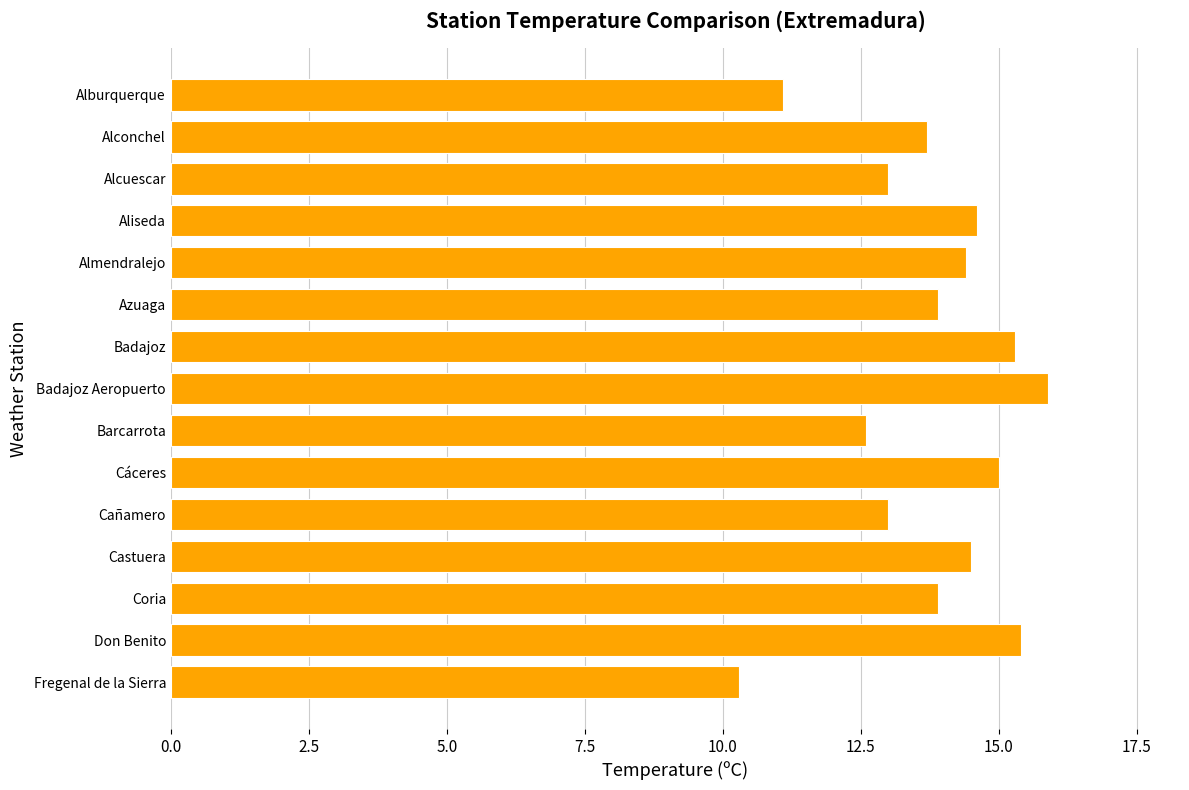

Is it true that the value at Alcuescar is 2.8?

False